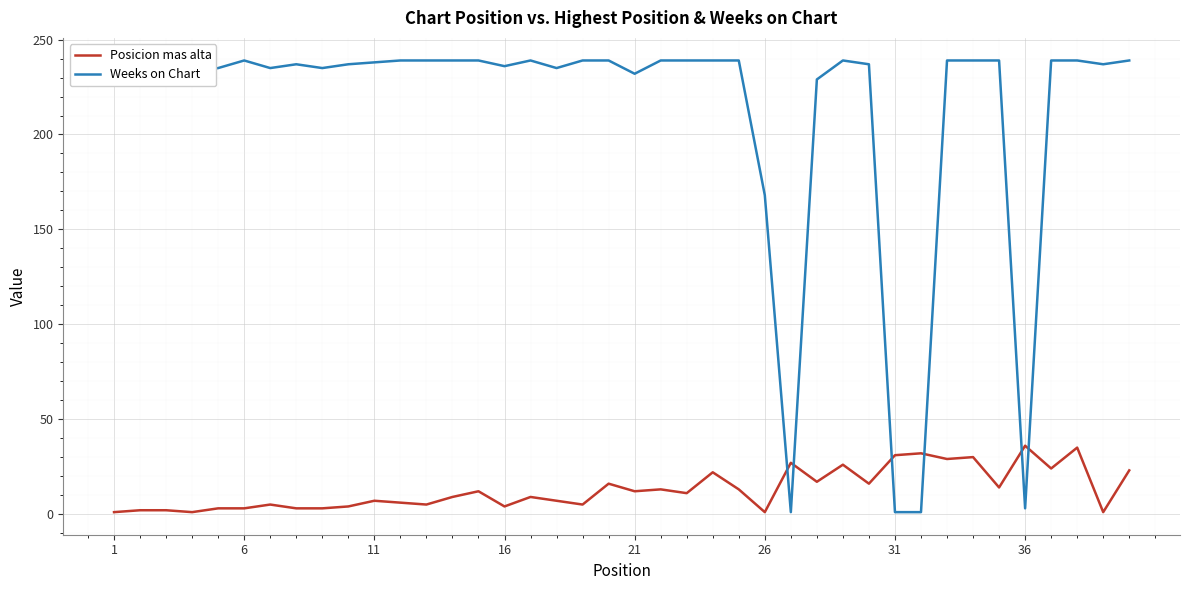

How many times do Posicion mas alta and Weeks on Chart cross each other?

6